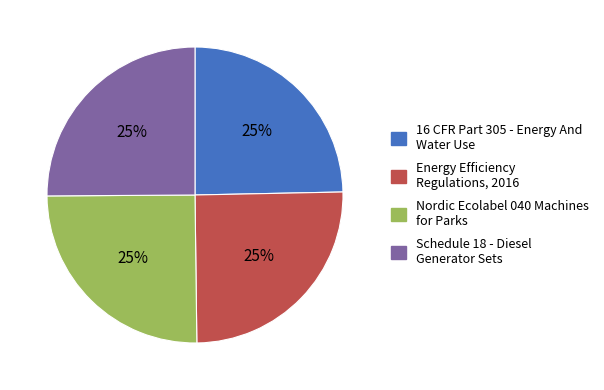

Is it true that 16 CFR Part 305 - Energy And Water Use is 25% of the pie?

True